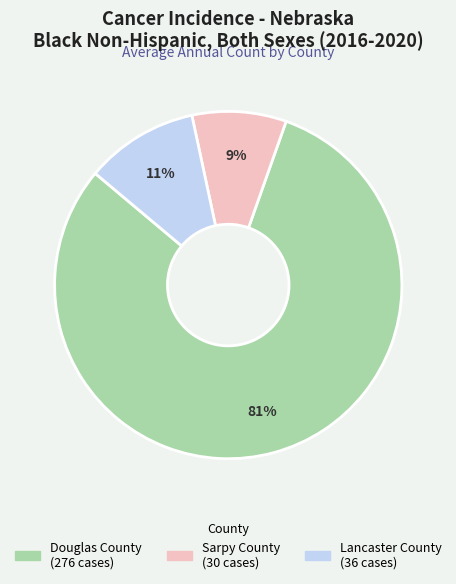

True or false: Lancaster County accounts for 20% of the total.

False